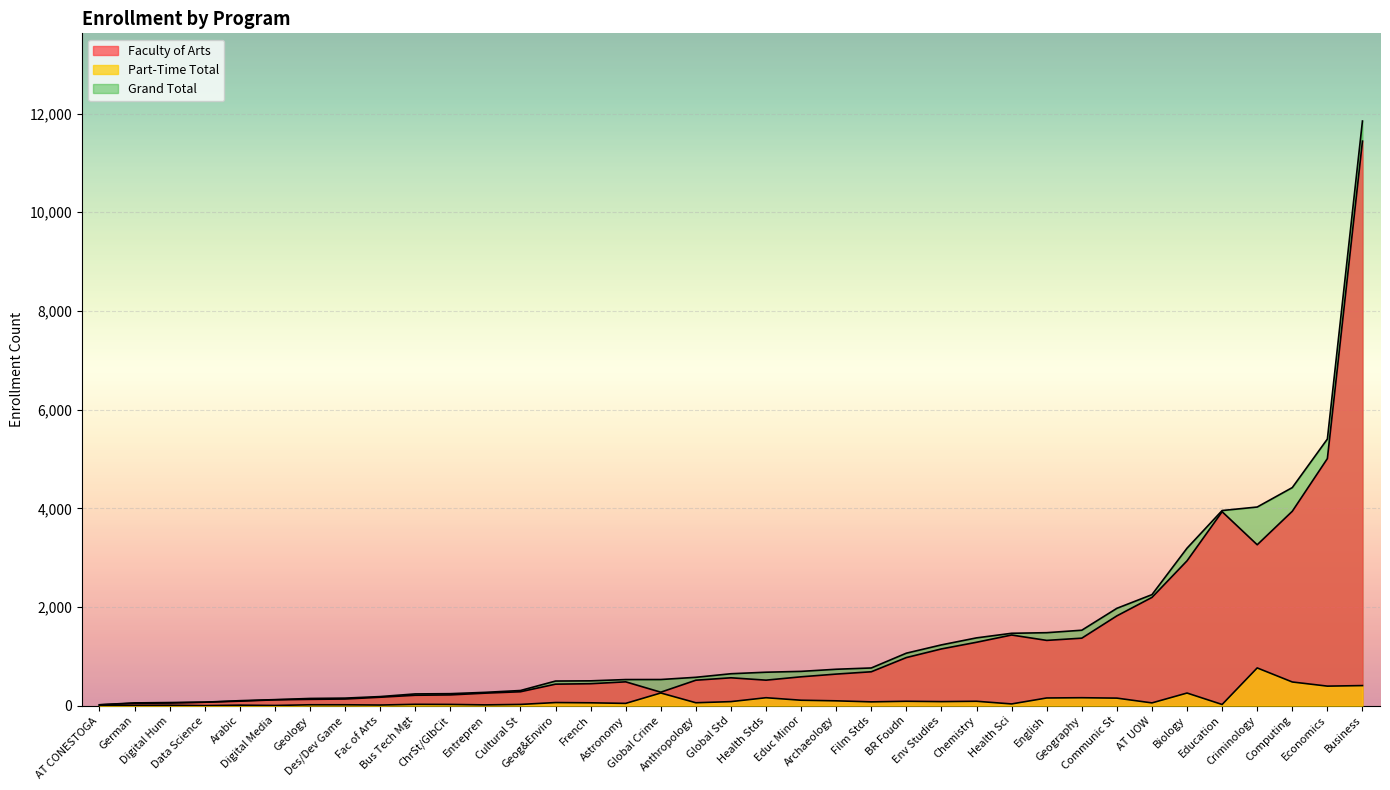

What is the difference between the highest and lowest values at Digital Media?

118